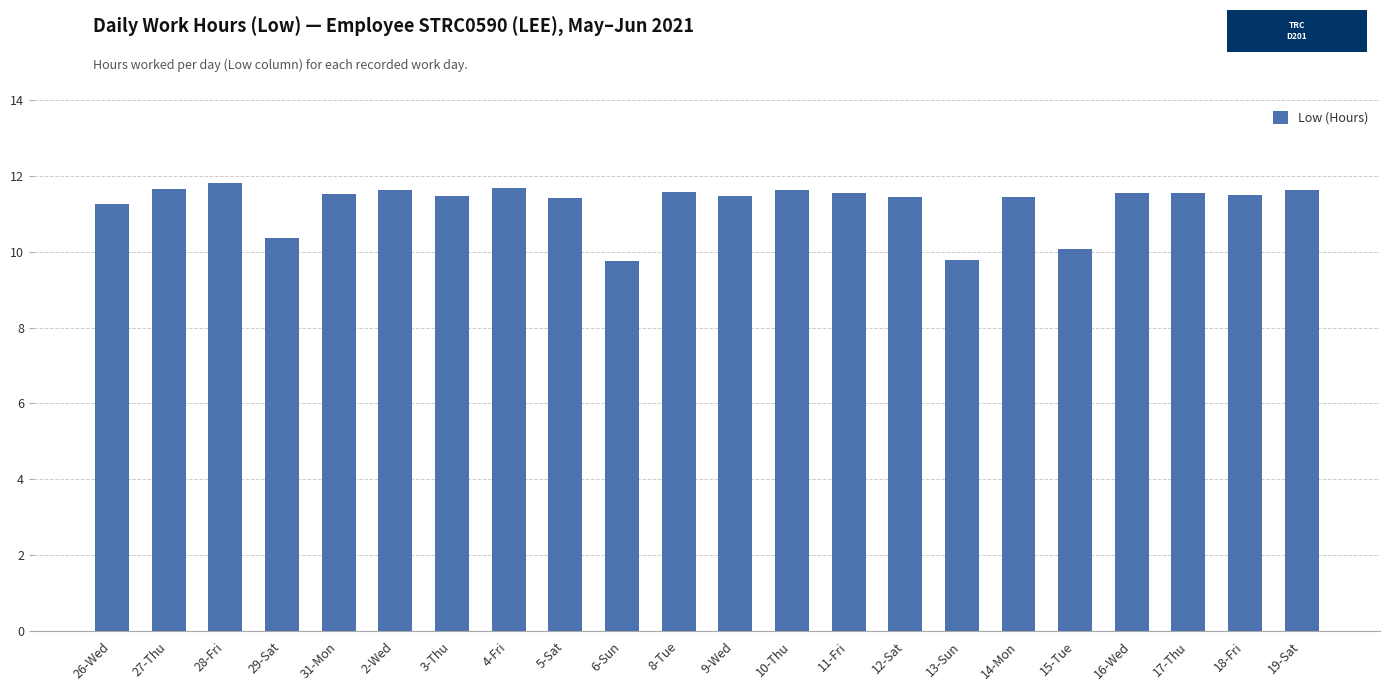

What is the greatest value displayed?

11.8